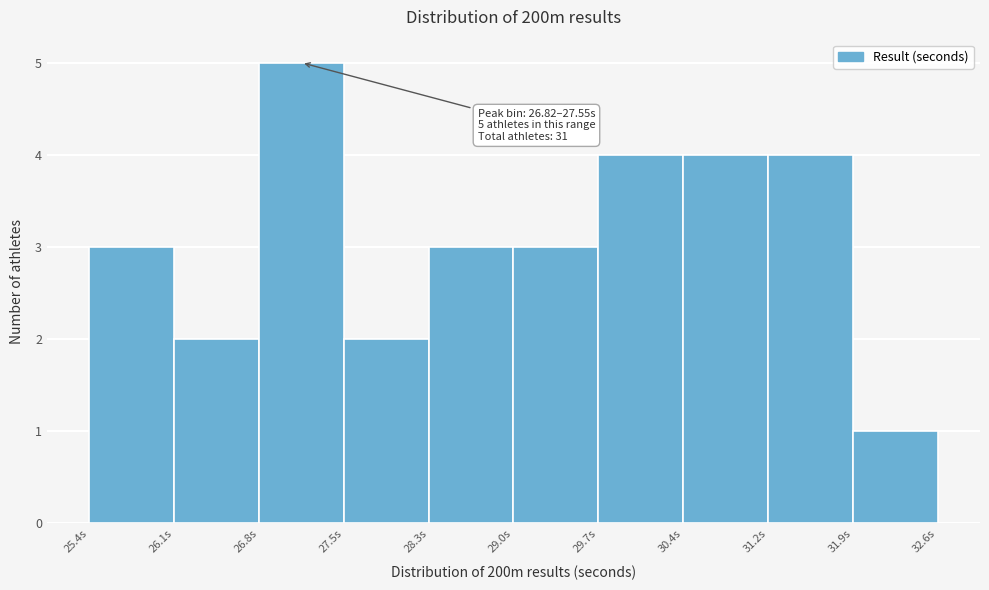

Which range on the x-axis has the tallest bar?

26.8 to 27.5